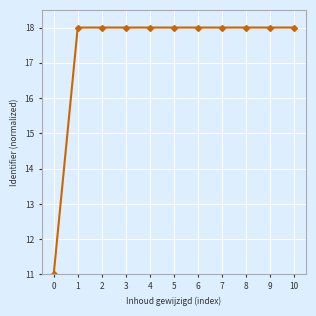

What is the value of the 11th point from the left?

18.0